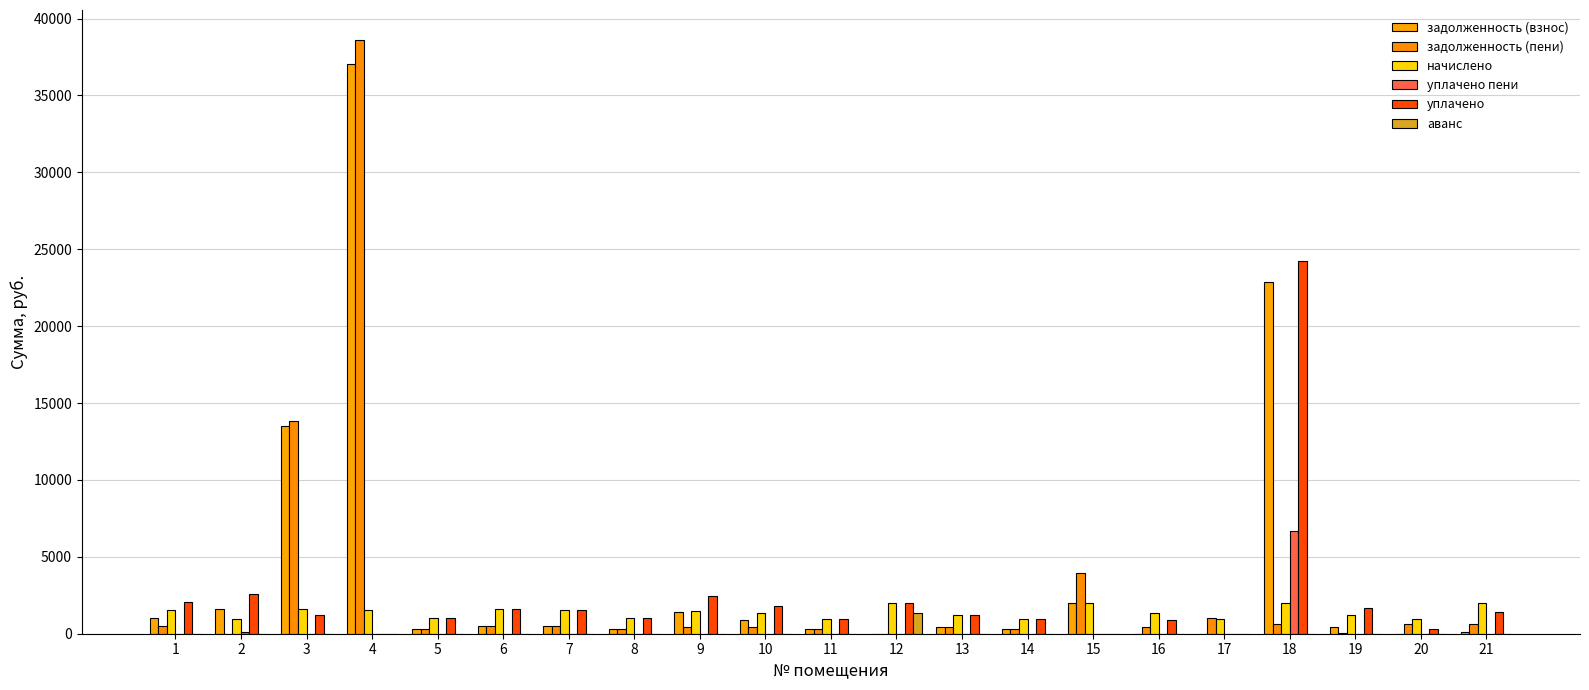

How many groups of bars are there?

21